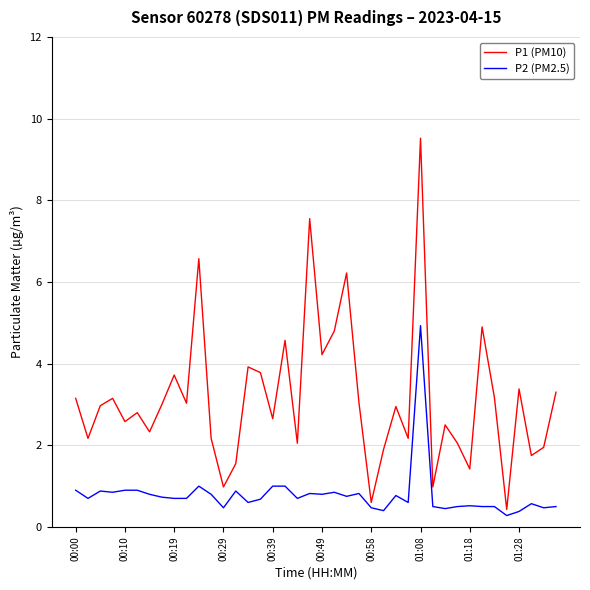

Rank the series by their average value, from highest to lowest.

P1 (PM10), P2 (PM2.5)